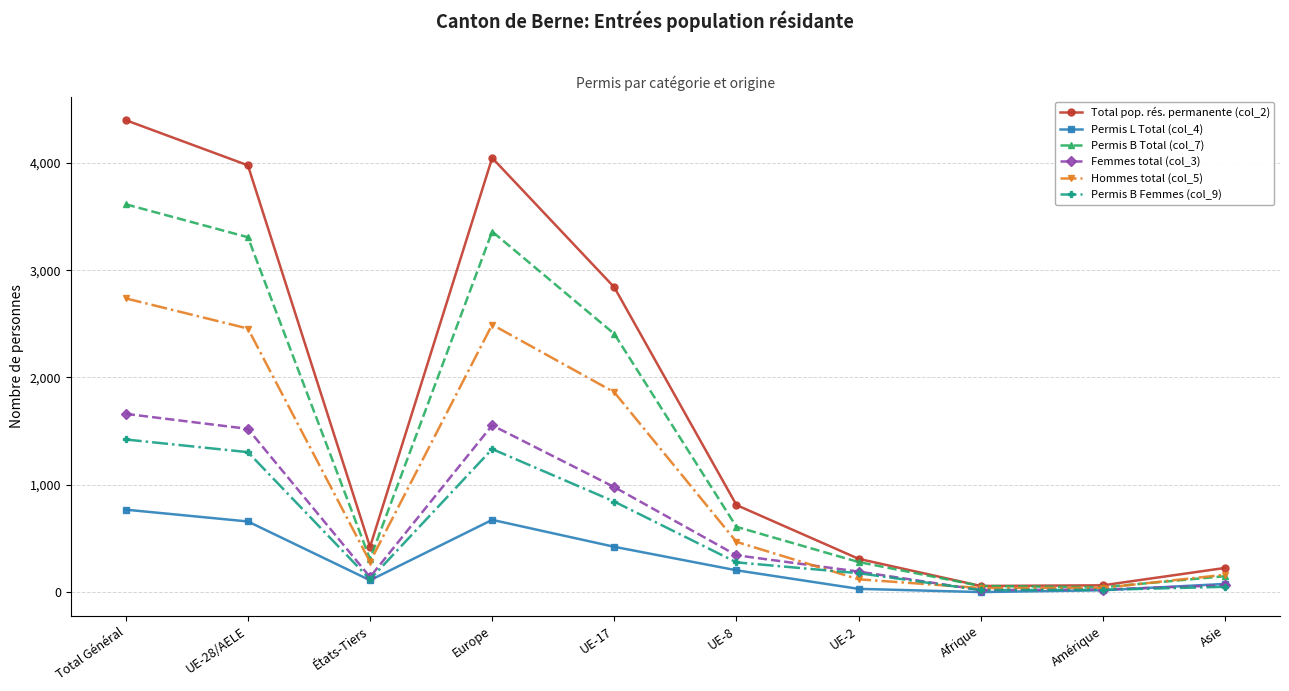

What is the highest value of the Hommes total (col_5) series?

2737